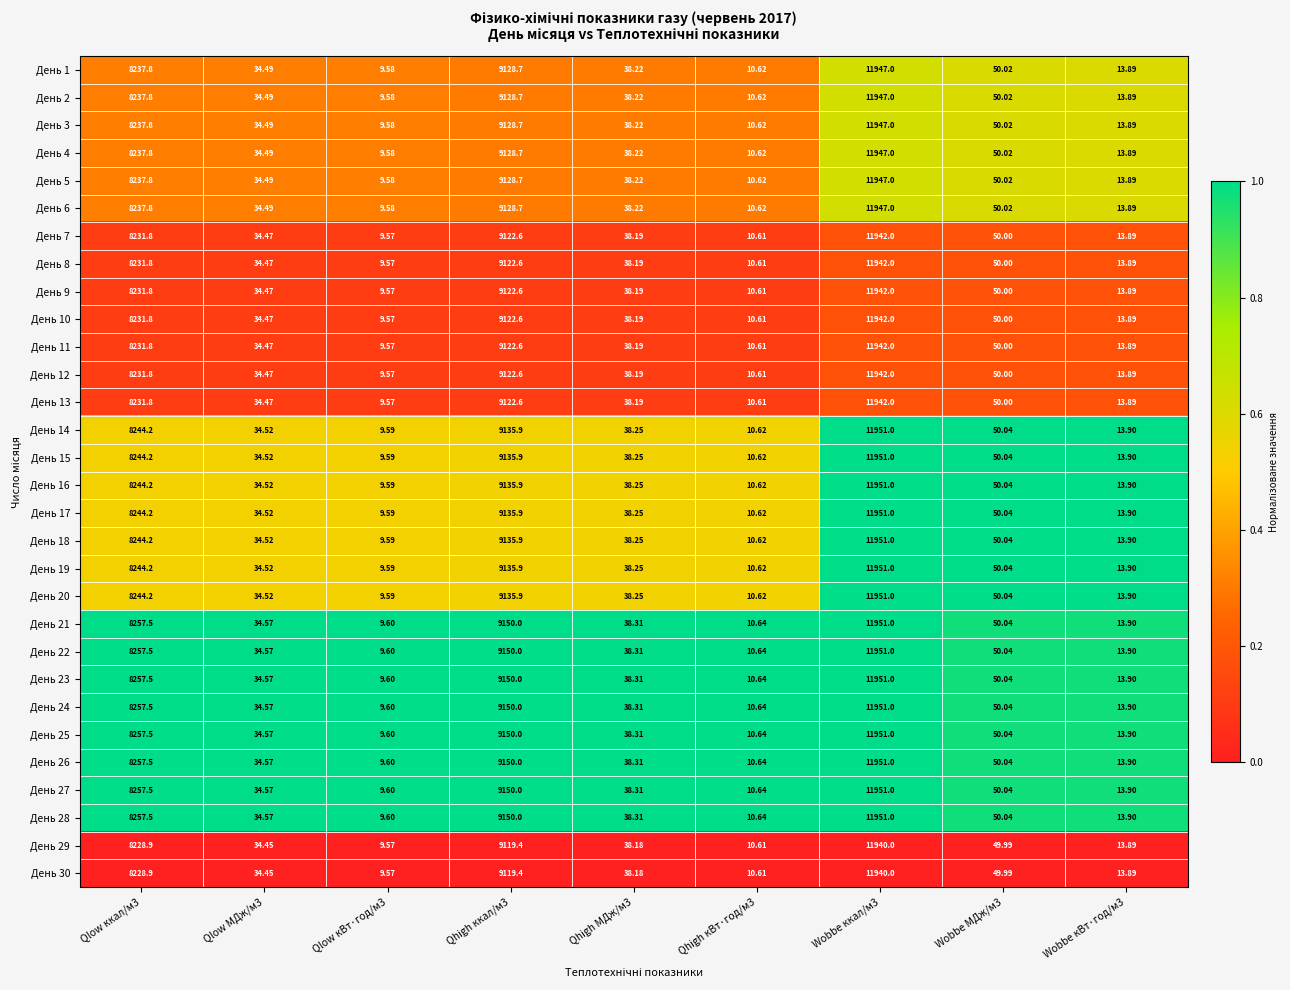

Is the value of День 23 at Qhigh МДж/м3 greater than the value of День 20 at Qhigh ккал/м3?

No